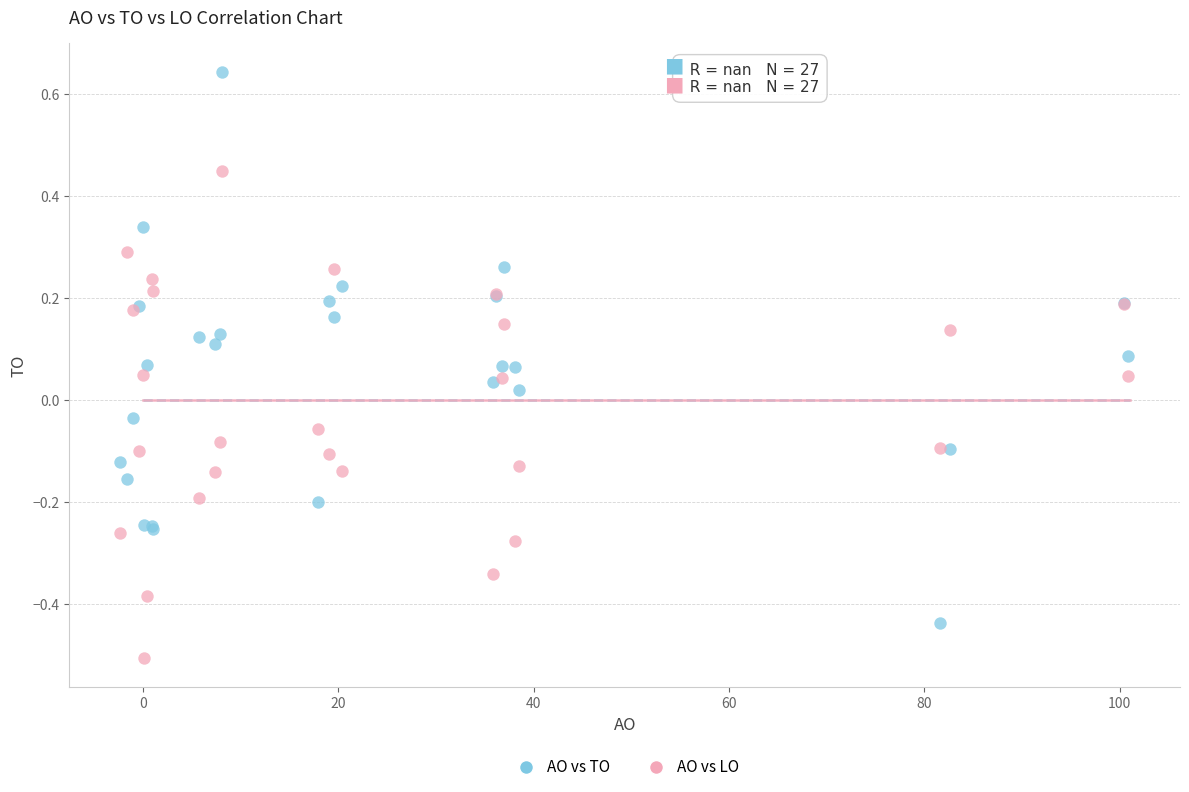

What are all the series names shown in the legend?

AO vs TO, AO vs LO